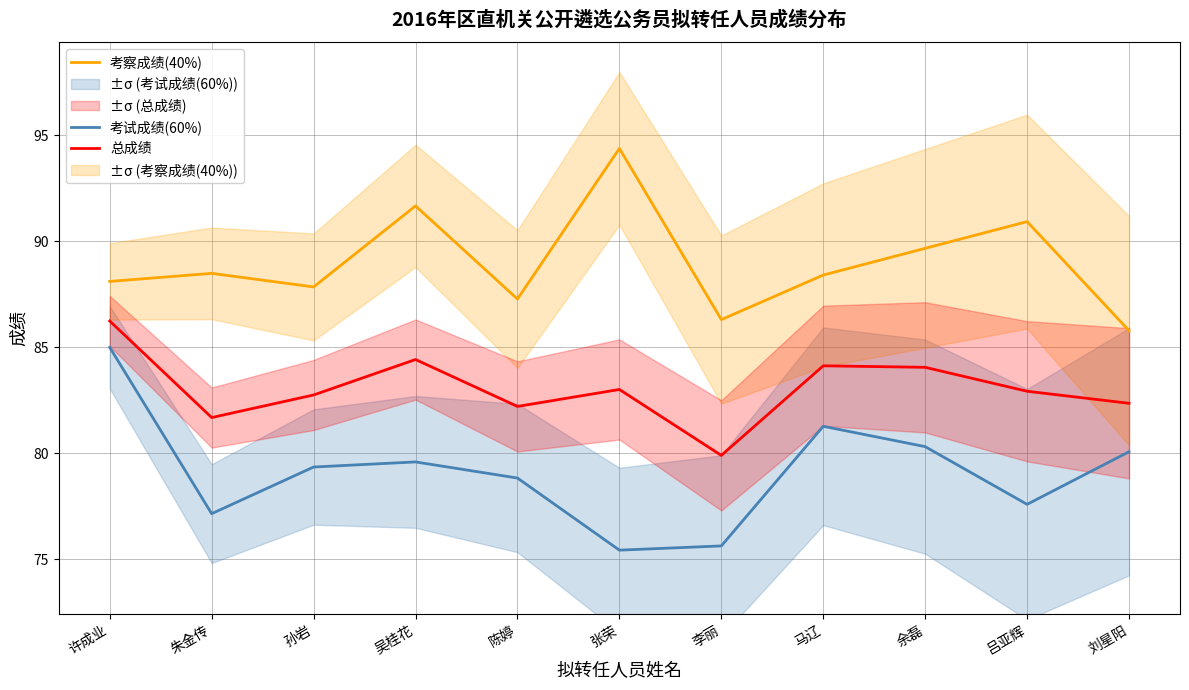

Is it true that 考试成绩(60%) equals 80.3 at 余磊?

True